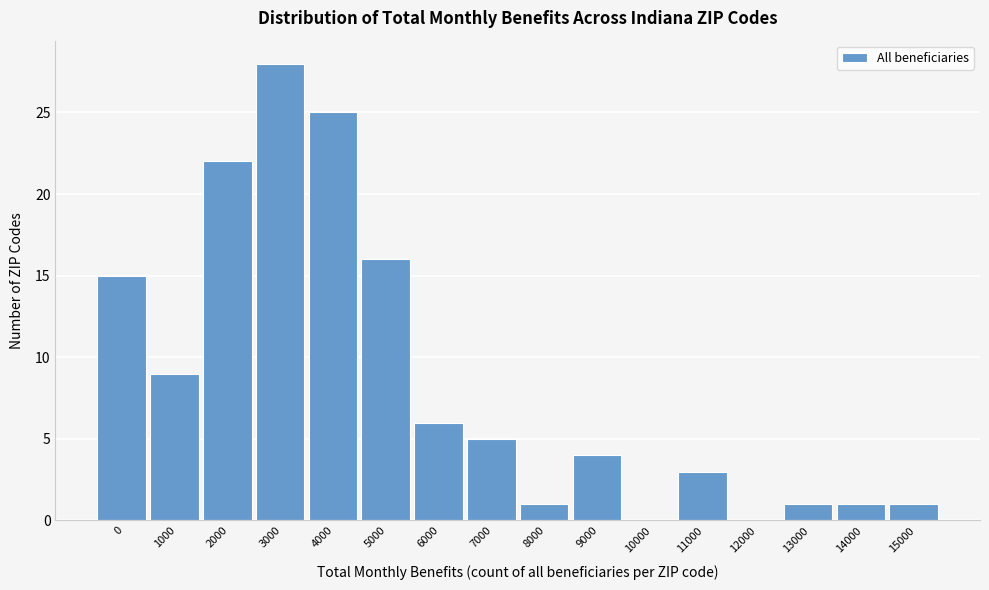

Reading left to right, transcribe all the data shown in this chart.

0=15	1000=9	2000=22	3000=28	4000=25	5000=16	6000=6	7000=5	8000=1	9000=4	10000=0	11000=3	12000=0	13000=1	14000=1	15000=1